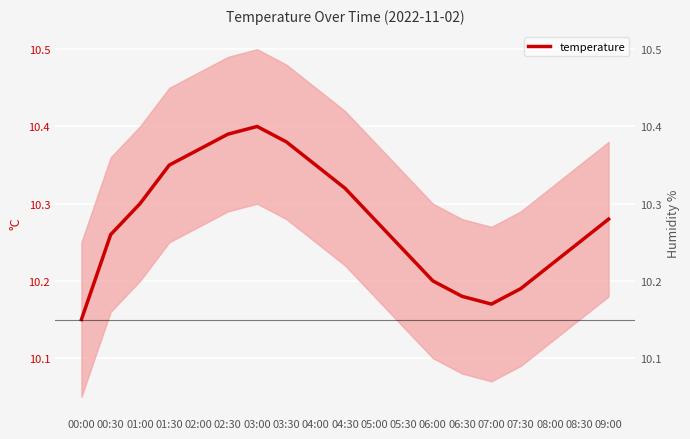

What is the difference between the maximum and minimum values?

0.2